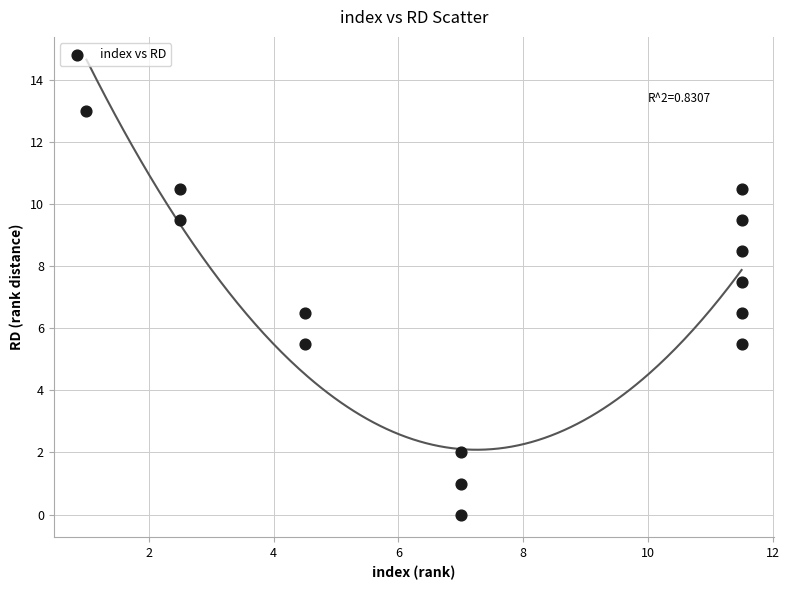

What is the range of X values (max minus min)?

10.5